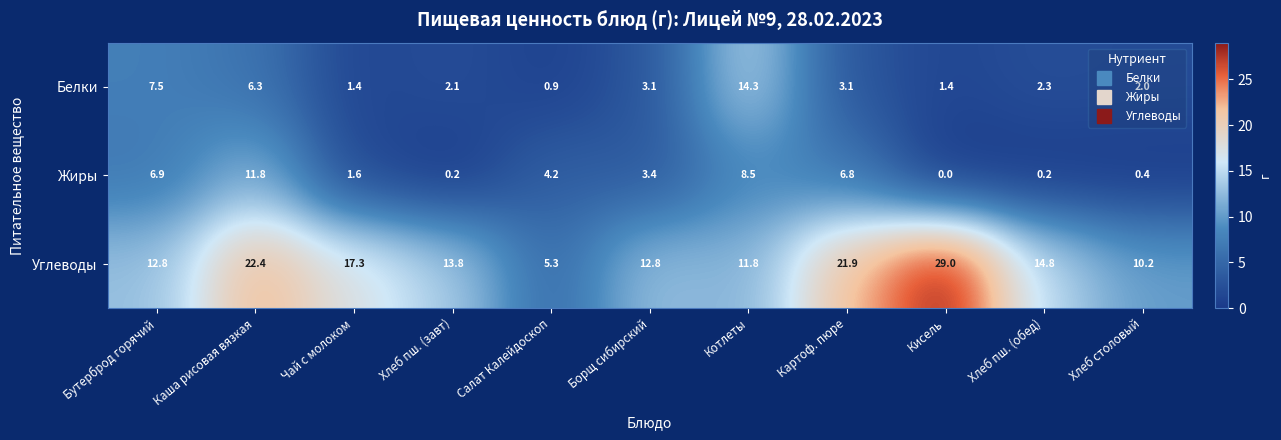

Which category has the lowest value in the Белки series?

Салат Калейдоскоп